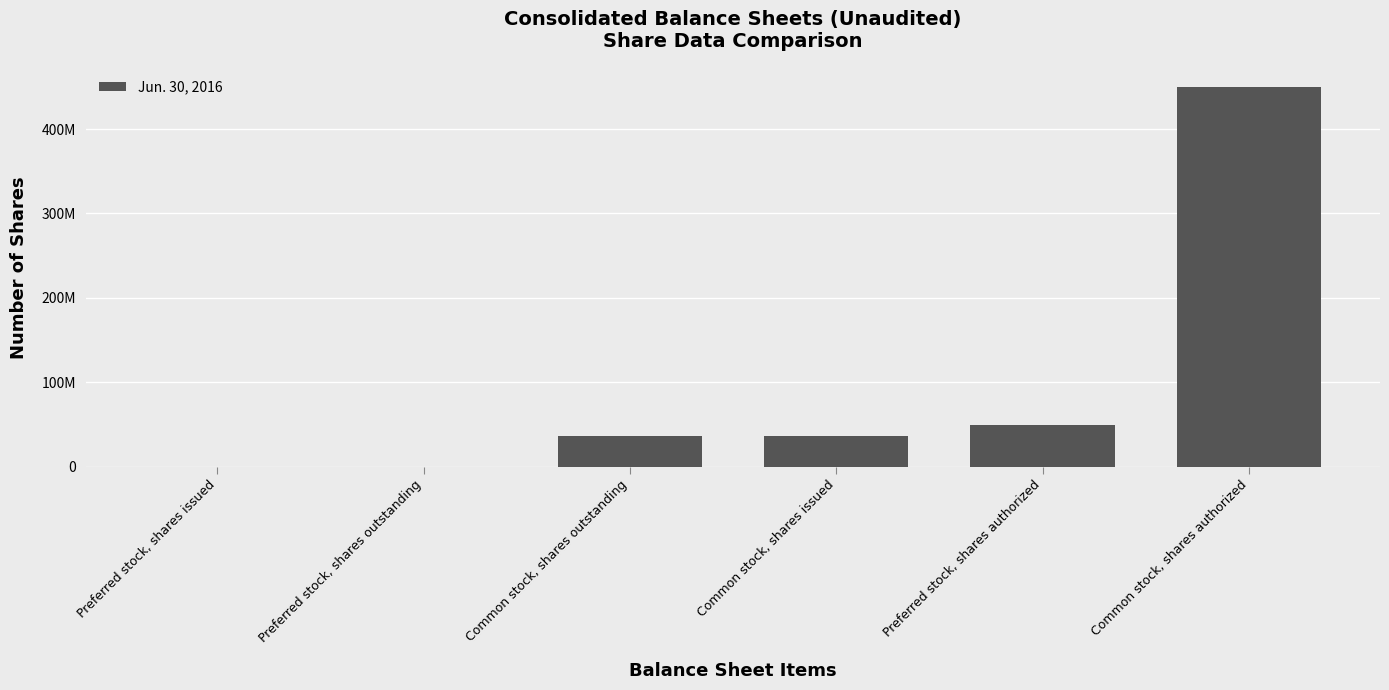

Reading left to right, transcribe all the data shown in this chart.

0	0	36451357	36474004	50000000	450000000